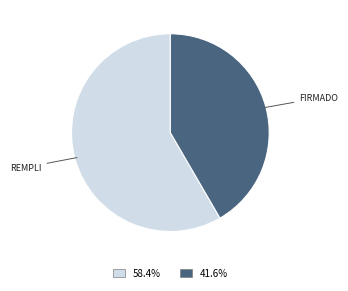

How many segments does this pie chart have?

2